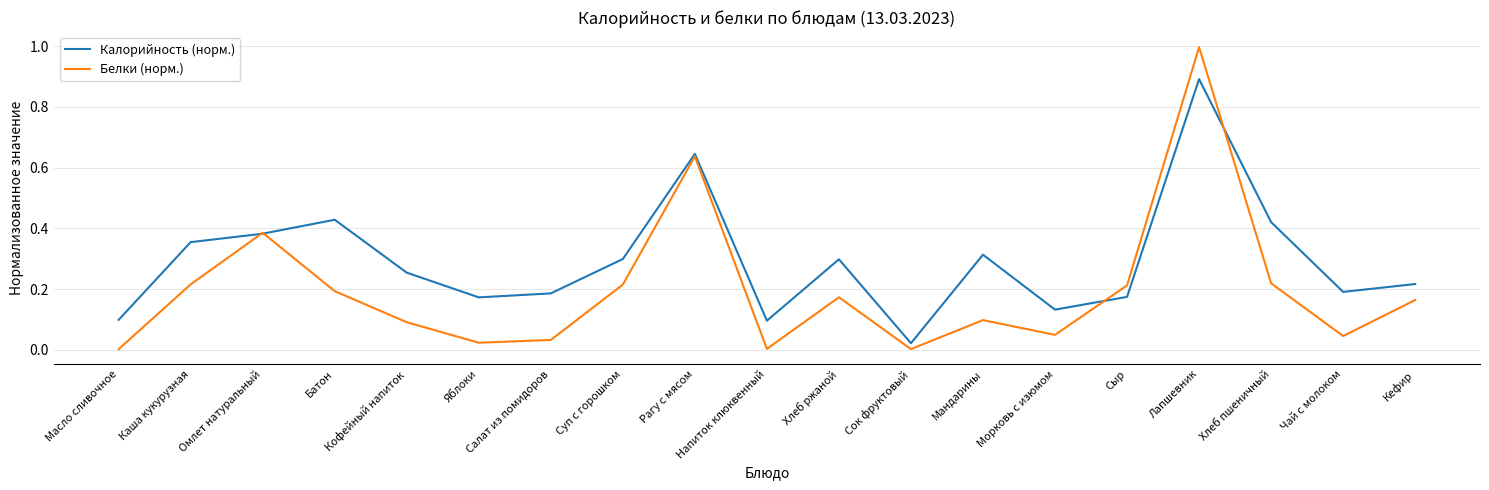

What are all the series names shown in the legend?

Калорийность (норм.), Белки (норм.)